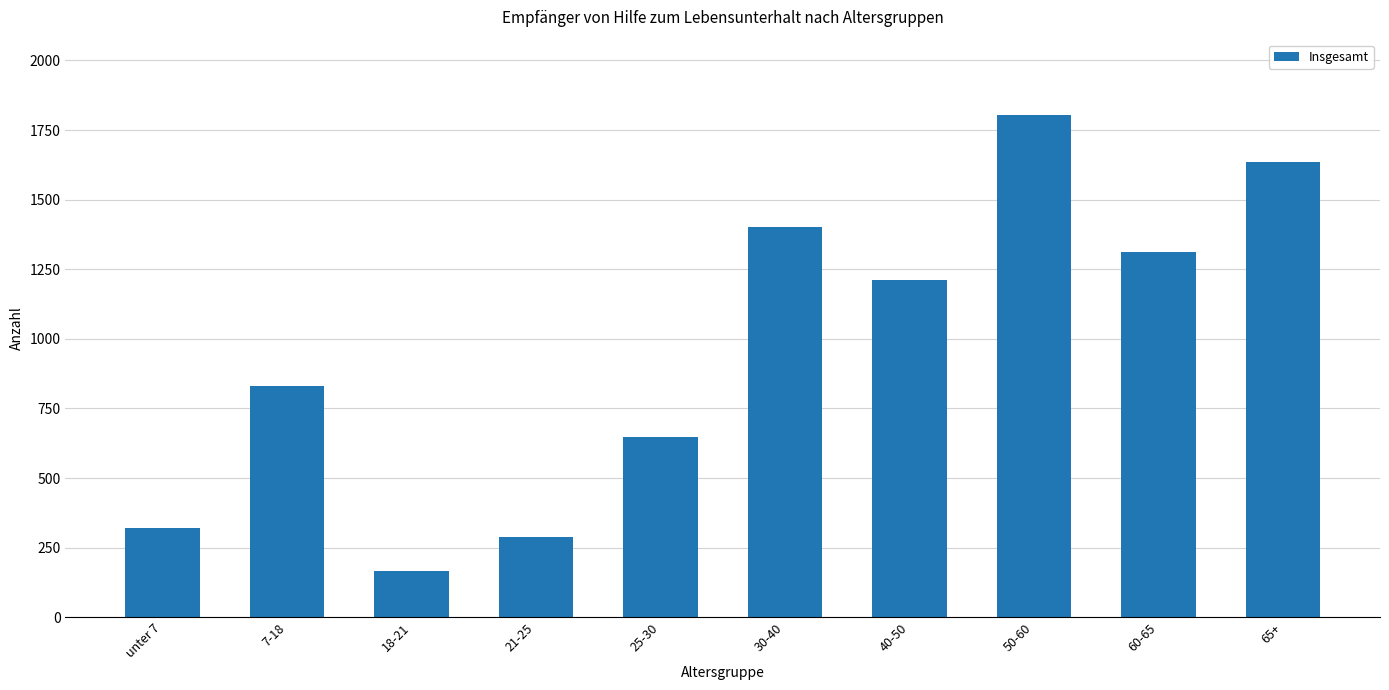

What is the change in value from 25-30 to 40-50?

+566